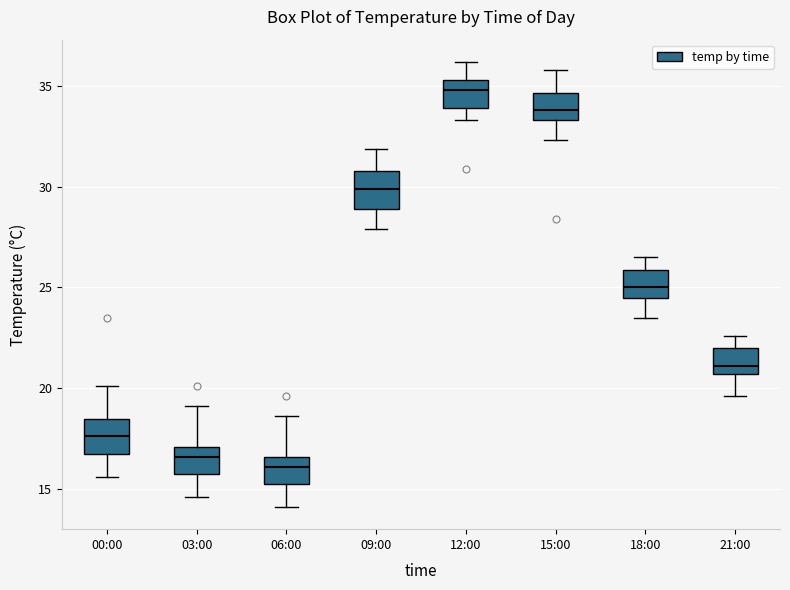

Reading left to right, read every box against the y-axis: the position of its median line, the range the box covers, and the ends of its whiskers. The values are not printed on the chart, so give them approximately, as read against the axis.

00:00: median 17.5, box 16.5 to 18.5, whiskers 15.5 to 20.0
03:00: median 16.5, box 15.5 to 17.0, whiskers 14.5 to 19.0
06:00: median 16.0, box 15.0 to 16.5, whiskers 14.0 to 18.5
09:00: median 30.0, box 29.0 to 31.0, whiskers 28.0 to 32.0
12:00: median 35.0, box 34.0 to 35.5, whiskers 33.5 to 36.0
15:00: median 34.0, box 33.5 to 34.5, whiskers 32.5 to 36.0
18:00: median 25.0, box 24.5 to 26.0, whiskers 23.5 to 26.5
21:00: median 21.0, box 20.5 to 22.0, whiskers 19.5 to 22.5